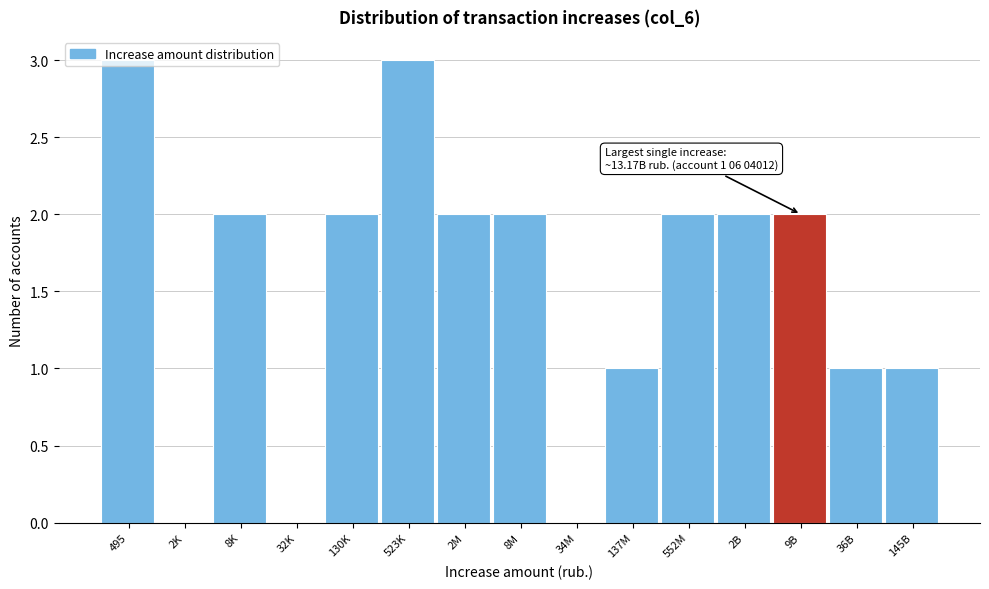

True or false: the data shows 1 at 145B.

True